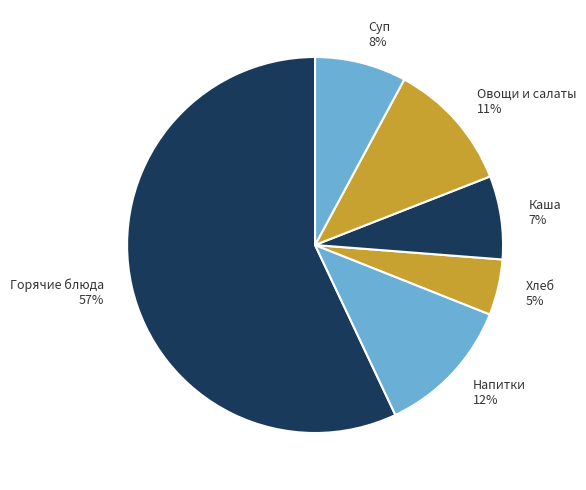

Between Хлеб and Суп, which is larger?

Суп